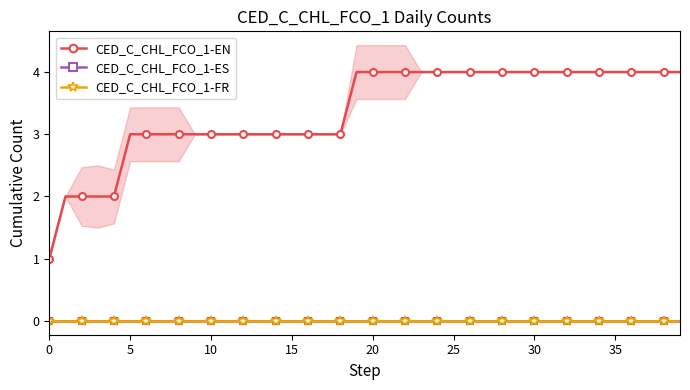

What is the total value across all series at 27?

4